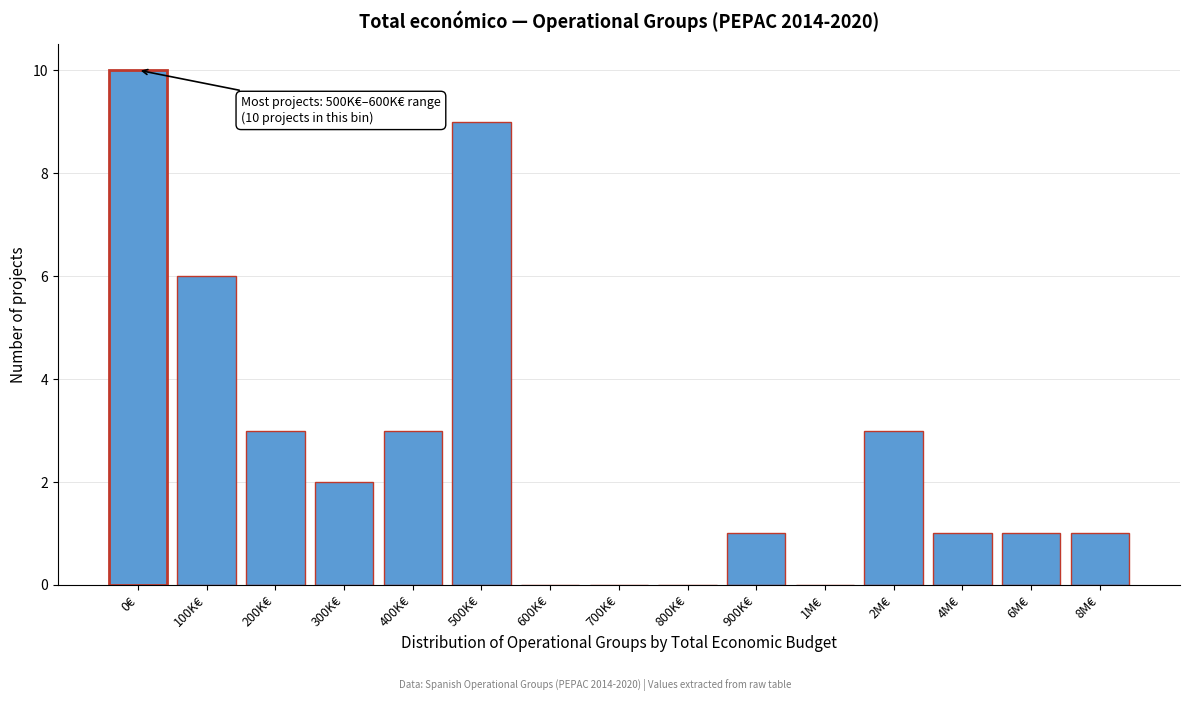

Reading right to left, list all the values displayed in this chart.

8M€=1	6M€=1	4M€=1	2M€=3	1M€=0	900K€=1	800K€=0	700K€=0	600K€=0	500K€=9	400K€=3	300K€=2	200K€=3	100K€=6	0€=10